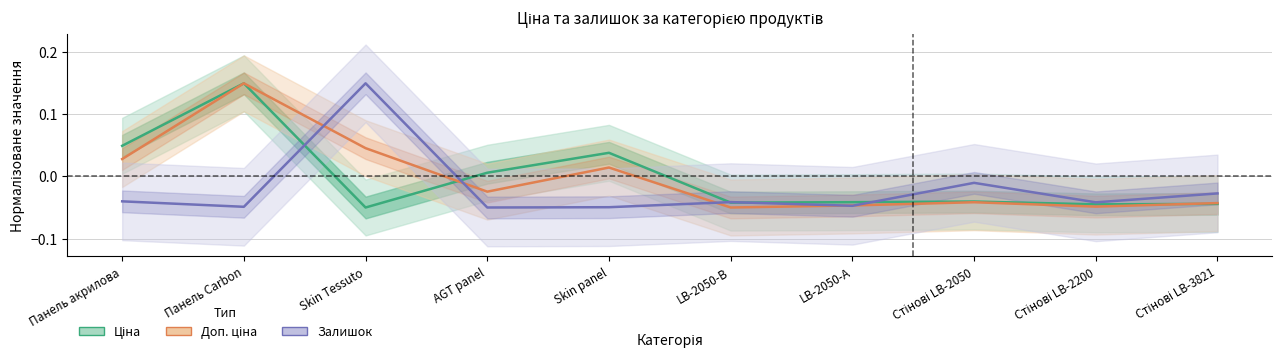

Reading left to right, extract all data points from this chart.

Ціна: 0.0	0.2	-0.1	0.0	0.0	-0.0	-0.0	-0.0	-0.0	-0.0
Доп. ціна: 0.0	0.2	0.0	-0.0	0.0	-0.1	-0.0	-0.0	-0.0	-0.0
Залишок: -0.0	-0.0	0.2	-0.1	-0.0	-0.0	-0.0	-0.0	-0.0	-0.0